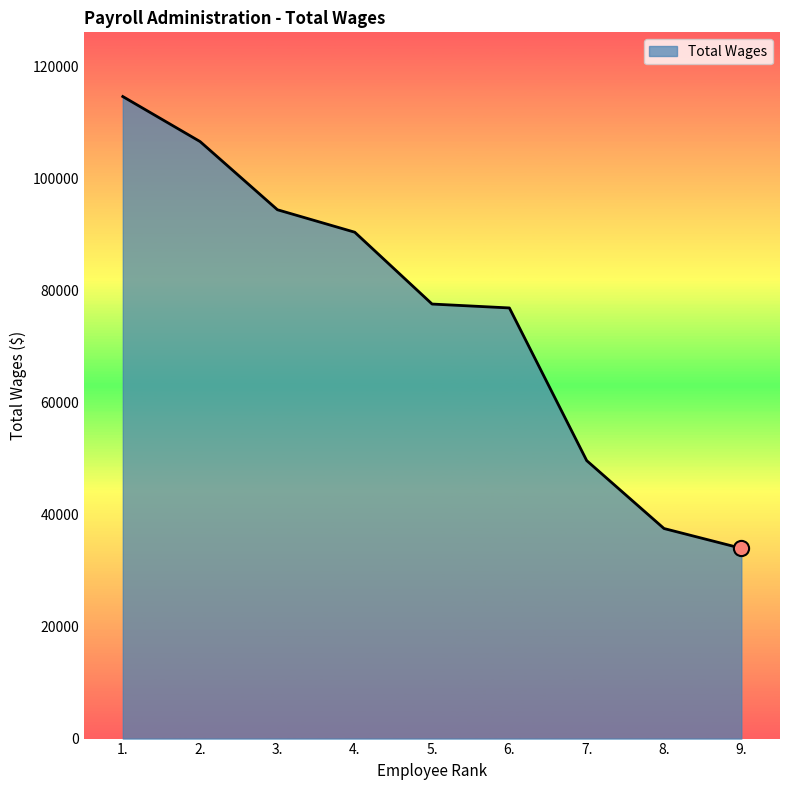

Approximately how many times larger is the value at 7. compared to 6.?

0.6